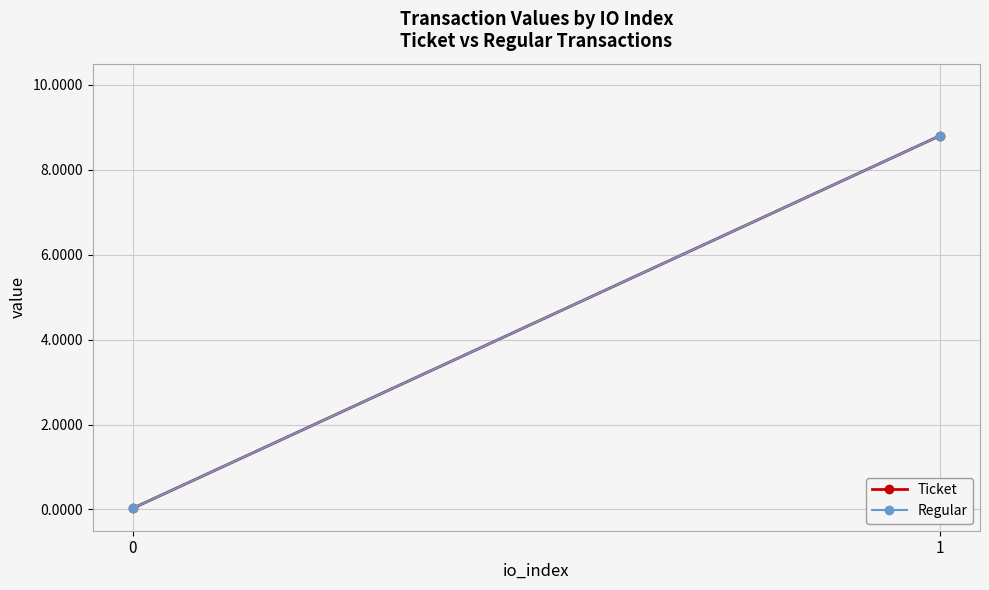

Reading left to right, transcribe all the data shown in this chart.

Ticket: 0.0	8.8
Regular: 0.0	8.8